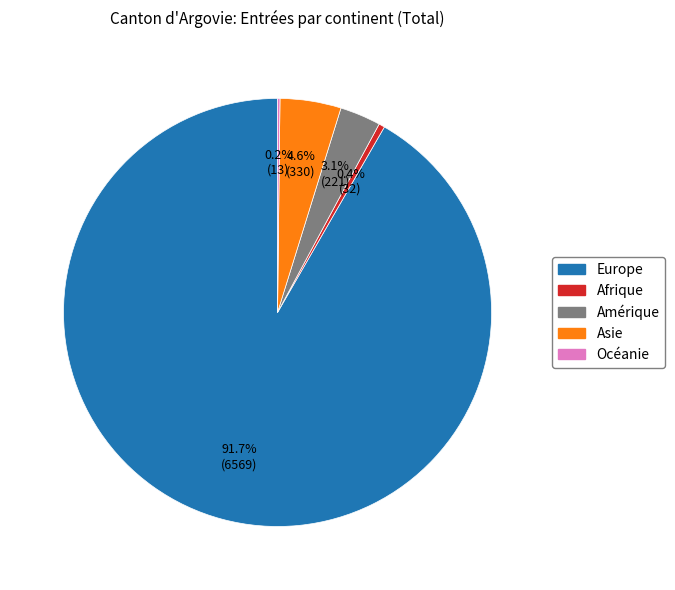

What is the largest slice in the pie chart?

Europe